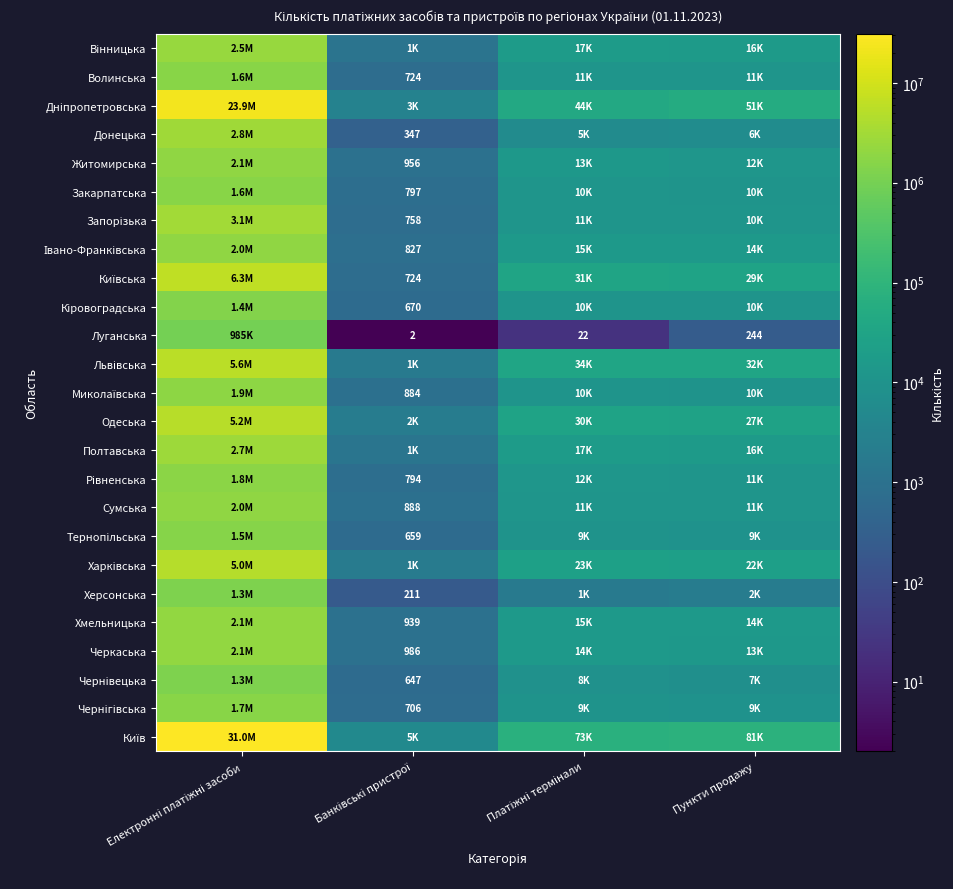

Rank the categories by Тернопільська value from highest to lowest.

Електронні платіжні засоби, Платіжні термінали, Пункти продажу, Банківські пристрої